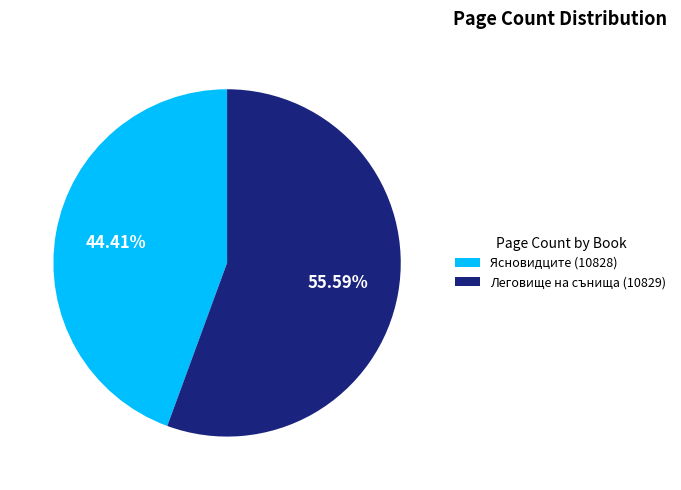

The Леговище на сънища (10829) slice represents 56% of the pie. True or false?

True